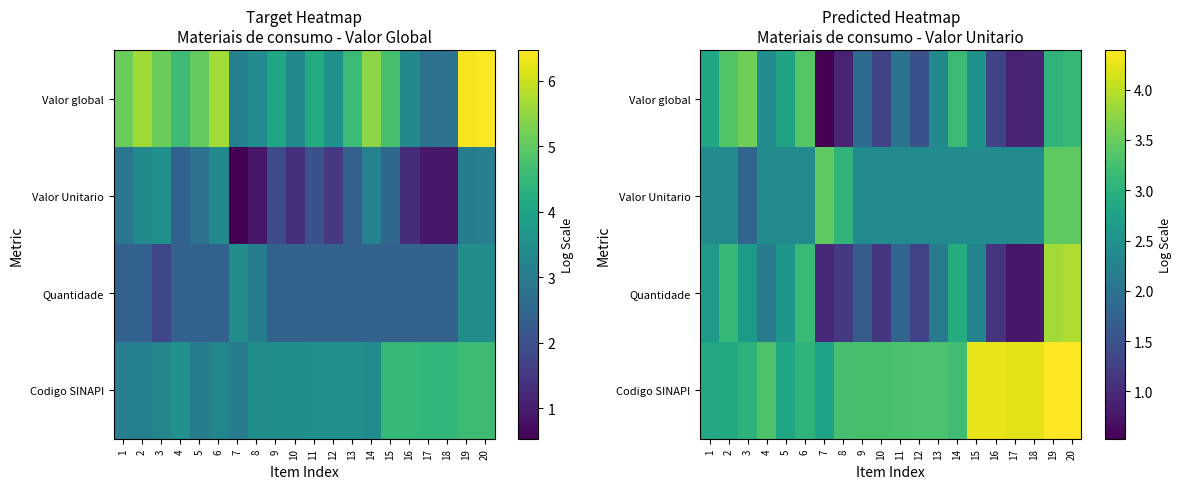

How many values in the Valor global series are below 2?

8